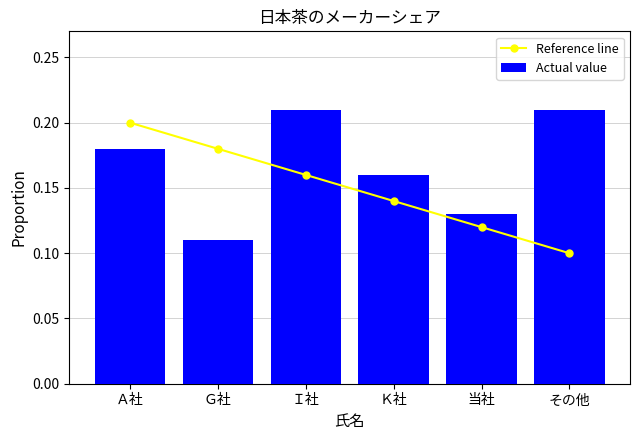

True or false: Reference line has a value of 0.1 at Ａ社.

False